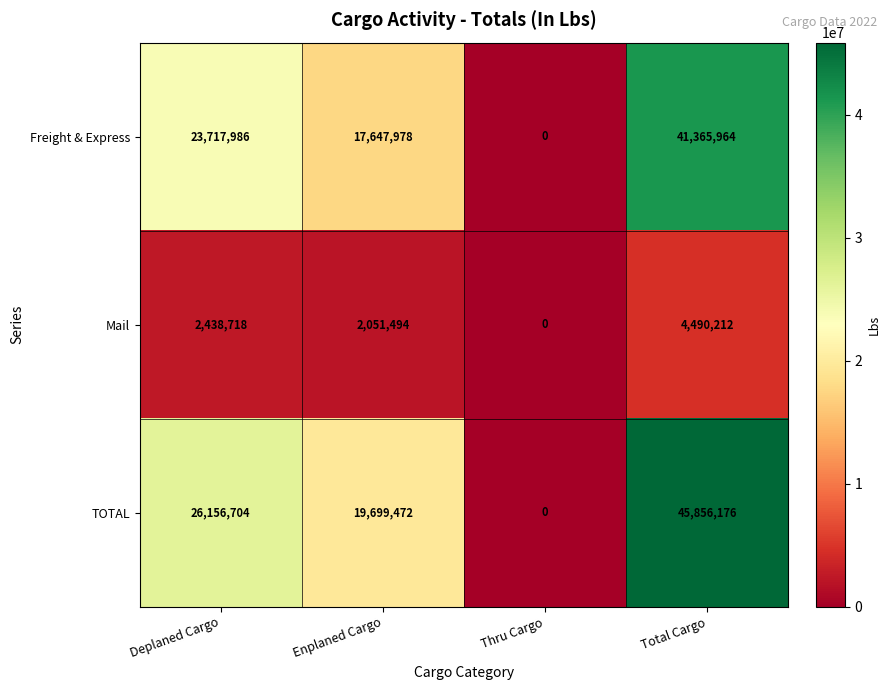

Which label corresponds to the smallest value in the chart?

Thru Cargo